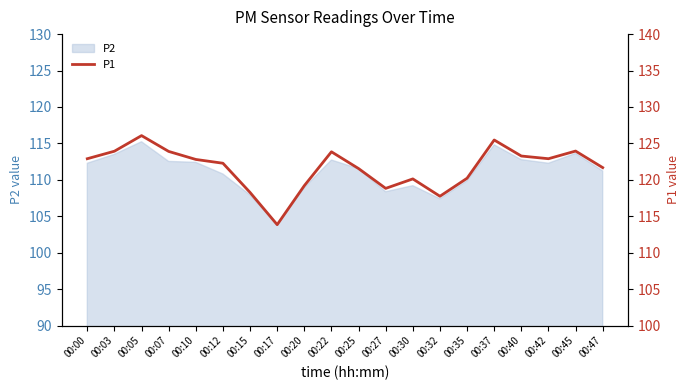

Reading left to right, what are all the values shown in this chart?

122.9	123.9	126.1	123.9	122.8	122.3	118.3	113.8	119.2	123.8	121.5	118.8	120.1	117.8	120.2	125.5	123.3	122.9	124.0	121.7